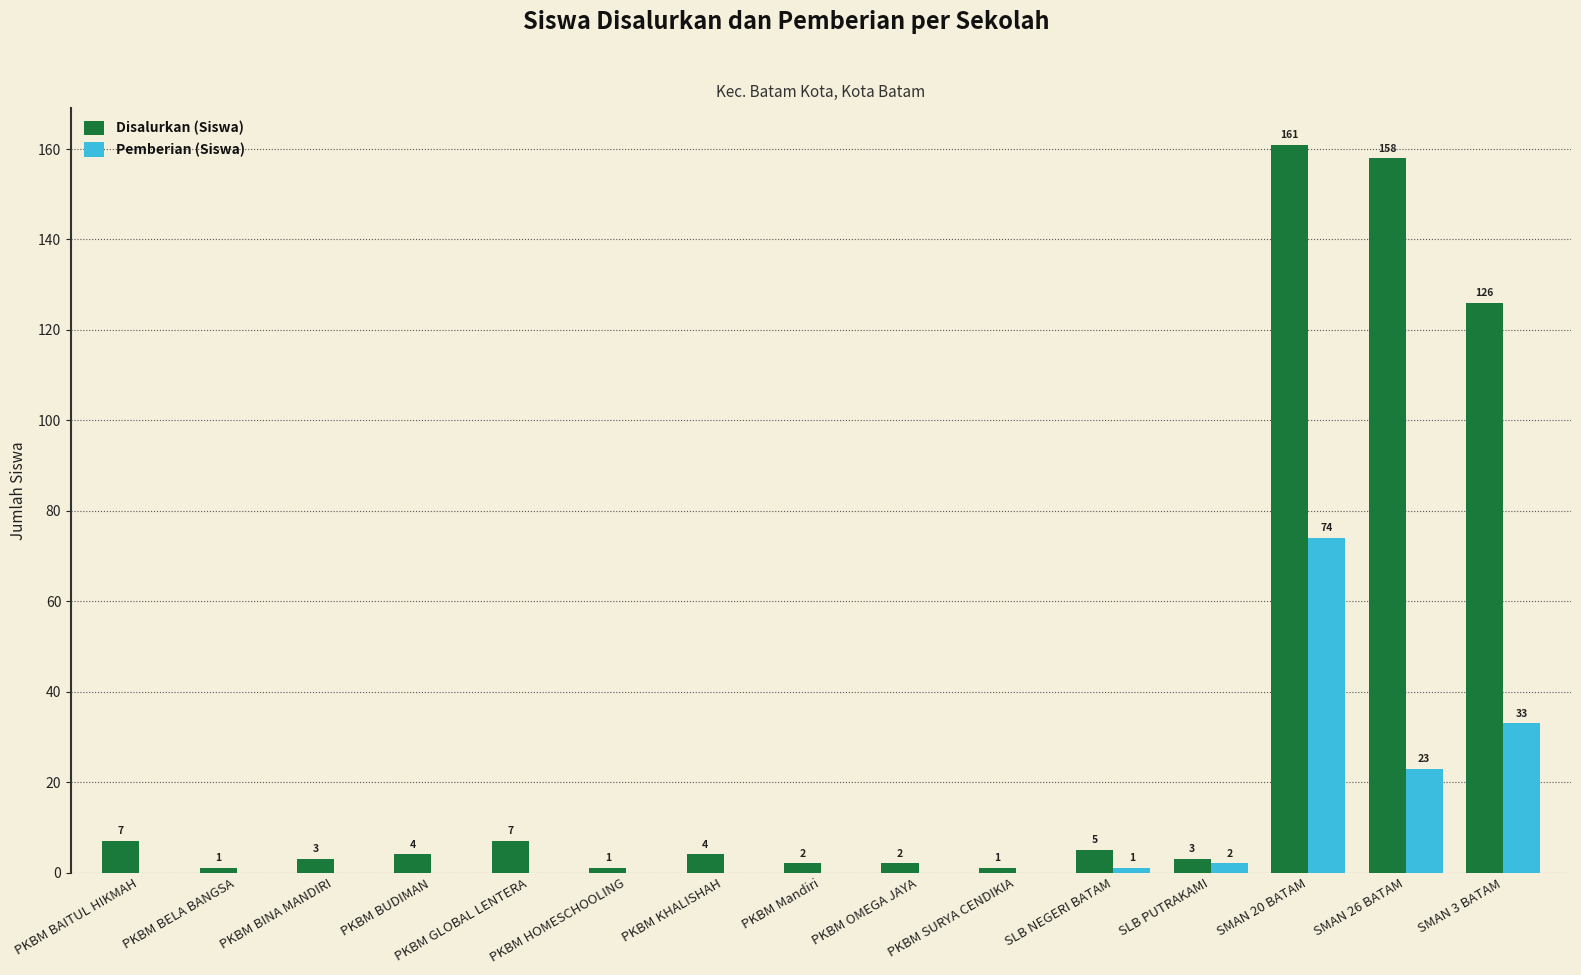

Reading right to left, transcribe all the data shown in this chart.

Disalurkan (Siswa): SMAN 3 BATAM=126	SMAN 26 BATAM=158	SMAN 20 BATAM=161	SLB PUTRAKAMI=3	SLB NEGERI BATAM=5	PKBM SURYA CENDIKIA=1	PKBM OMEGA JAYA=2	PKBM Mandiri=2	PKBM KHALISHAH=4	PKBM HOMESCHOOLING=1	PKBM GLOBAL LENTERA=7	PKBM BUDIMAN=4	PKBM BINA MANDIRI=3	PKBM BELA BANGSA=1	PKBM BAITUL HIKMAH=7
Pemberian (Siswa): SMAN 3 BATAM=33	SMAN 26 BATAM=23	SMAN 20 BATAM=74	SLB PUTRAKAMI=2	SLB NEGERI BATAM=1	PKBM SURYA CENDIKIA=0	PKBM OMEGA JAYA=0	PKBM Mandiri=0	PKBM KHALISHAH=0	PKBM HOMESCHOOLING=0	PKBM GLOBAL LENTERA=0	PKBM BUDIMAN=0	PKBM BINA MANDIRI=0	PKBM BELA BANGSA=0	PKBM BAITUL HIKMAH=0